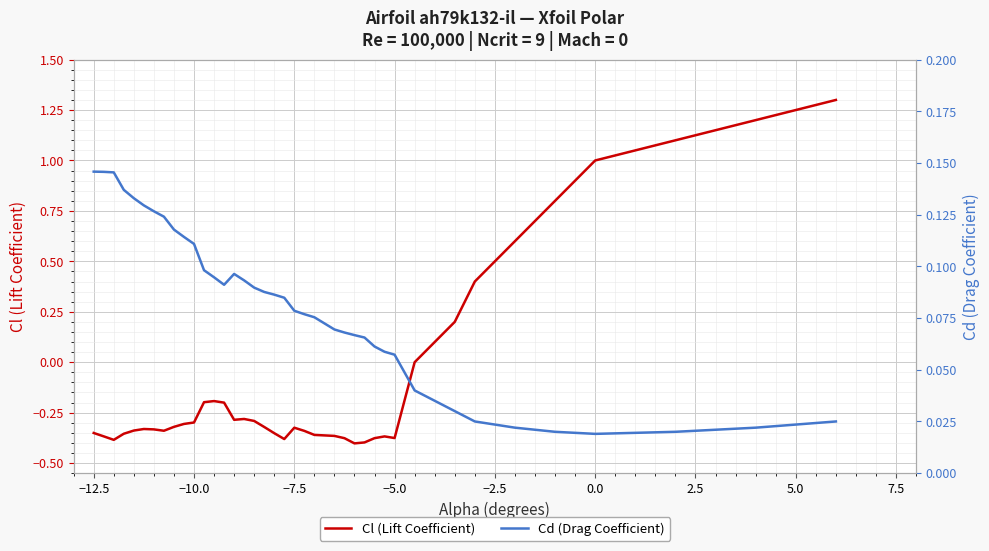

What is the highest value of the Cl (Lift Coefficient) series?

1.3